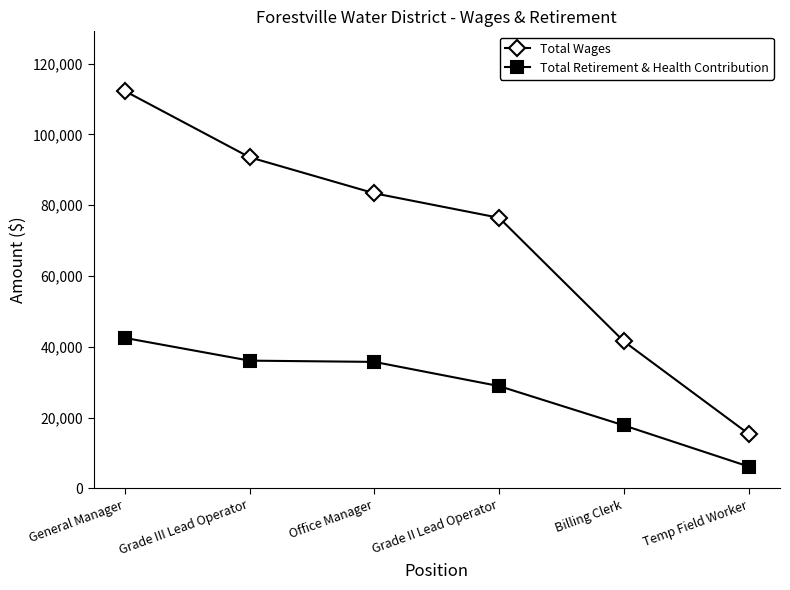

What is the highest value of the Total Wages series?

112255